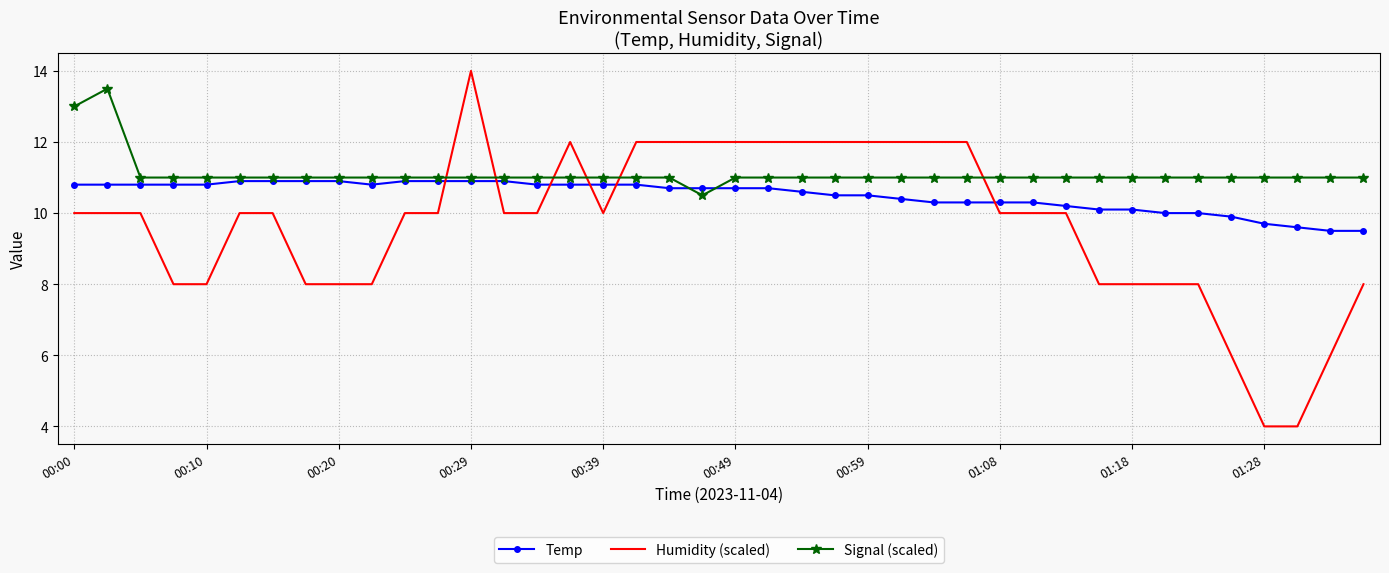

Which series has the largest range (max minus min)?

Humidity (scaled)